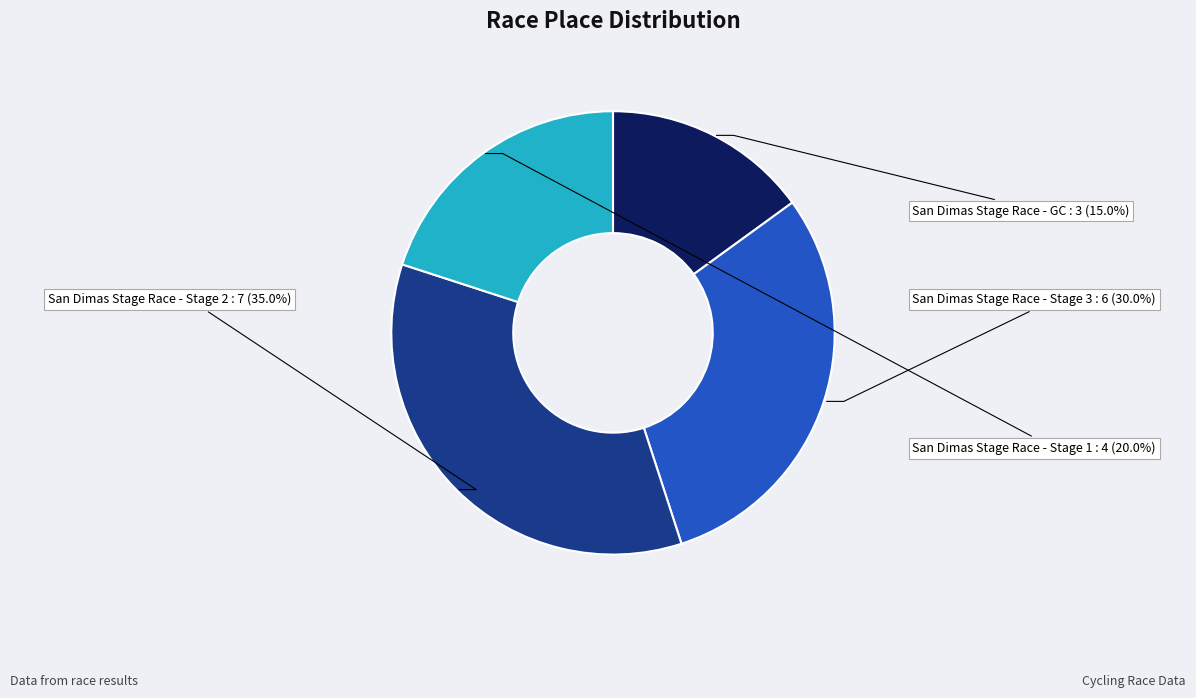

Is it true that San Dimas Stage Race - Stage 3 is 30% of the pie?

True